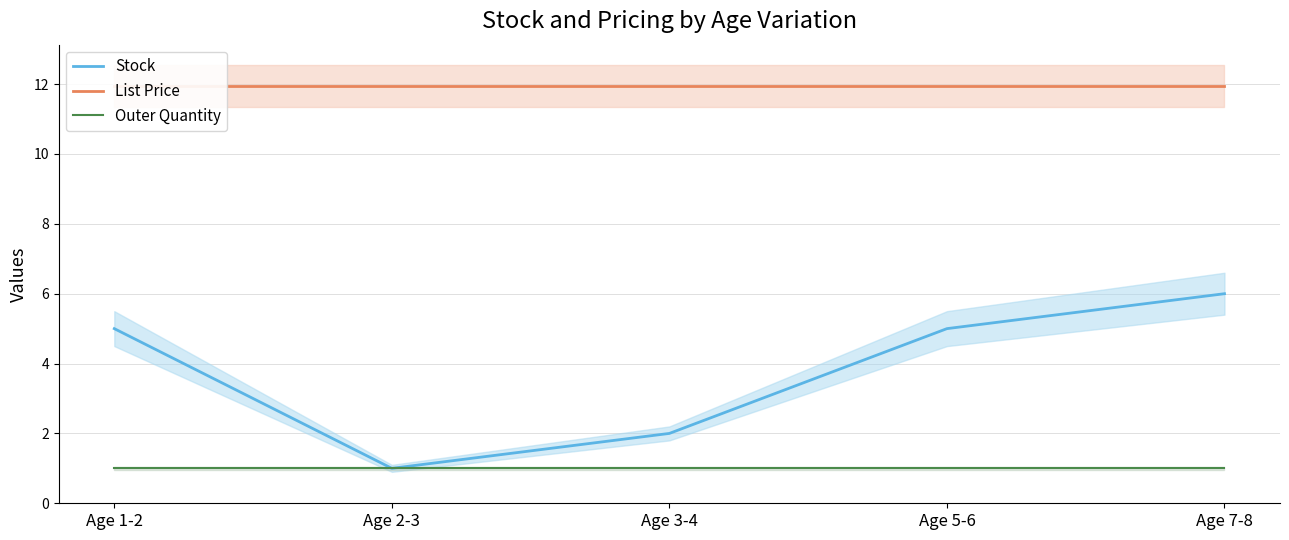

What are all the series names shown in the legend?

Stock, List Price, Outer Quantity